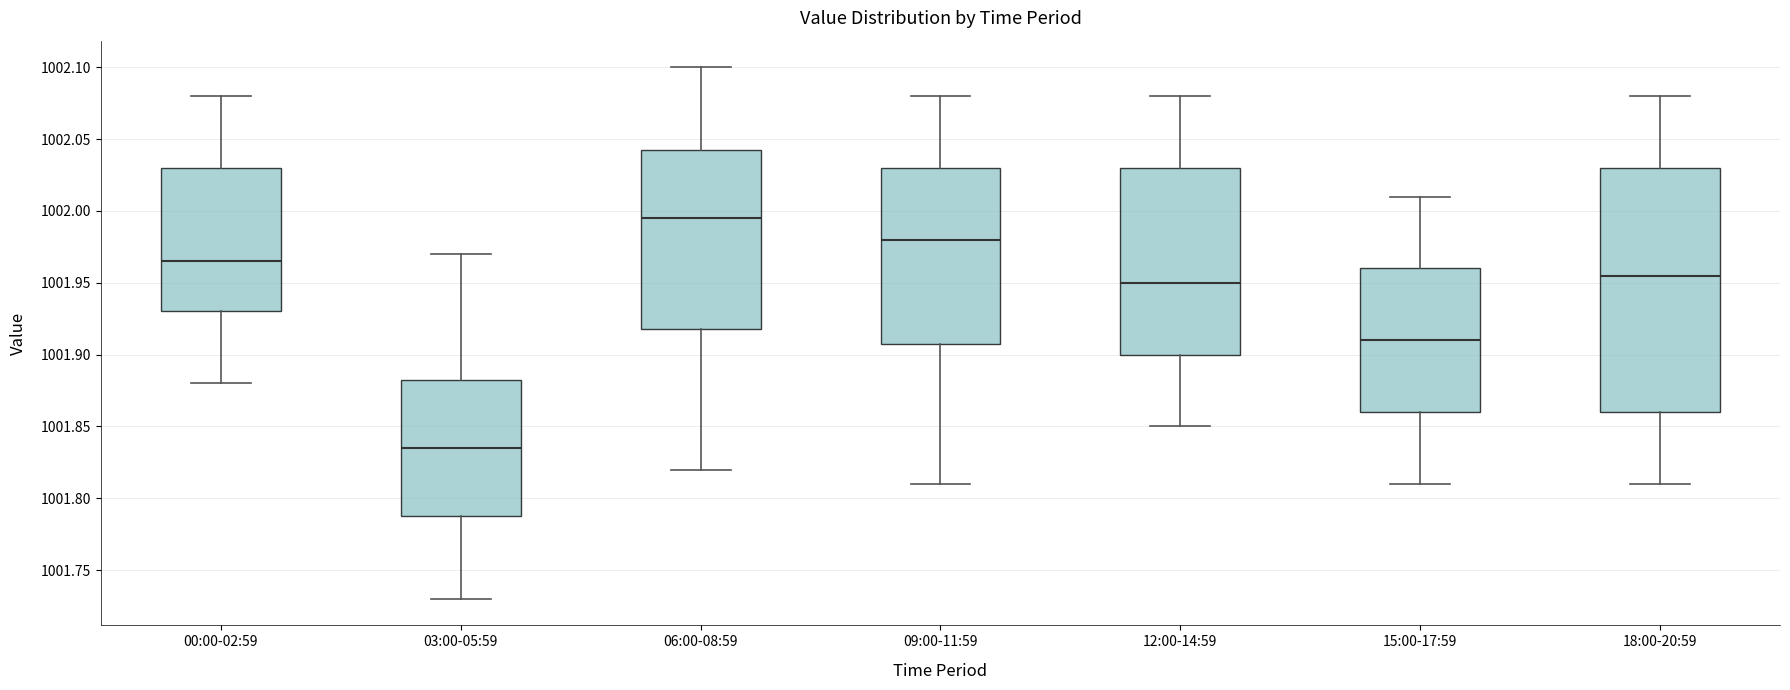

Where does the lower whisker of the box for 03:00-05:59 end on the y-axis? The values are not printed on the chart, so give them approximately, as read against the axis.

1001.730